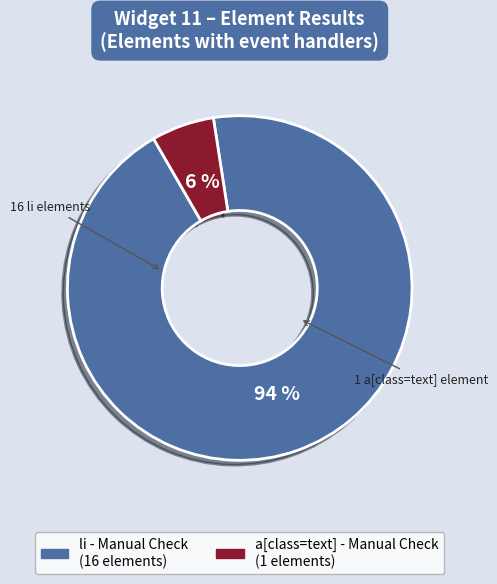

Does any single category account for the majority?

Yes